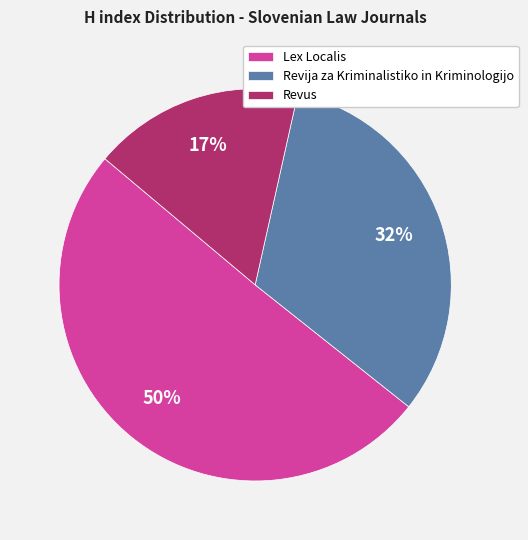

Does Lex Localis represent more than half of the total?

Yes